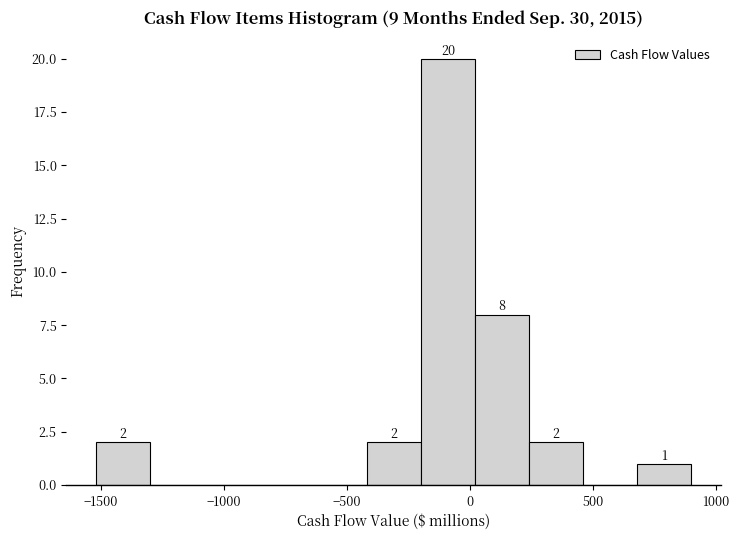

Over which range of the x-axis is the bar tallest?

-200 to 0